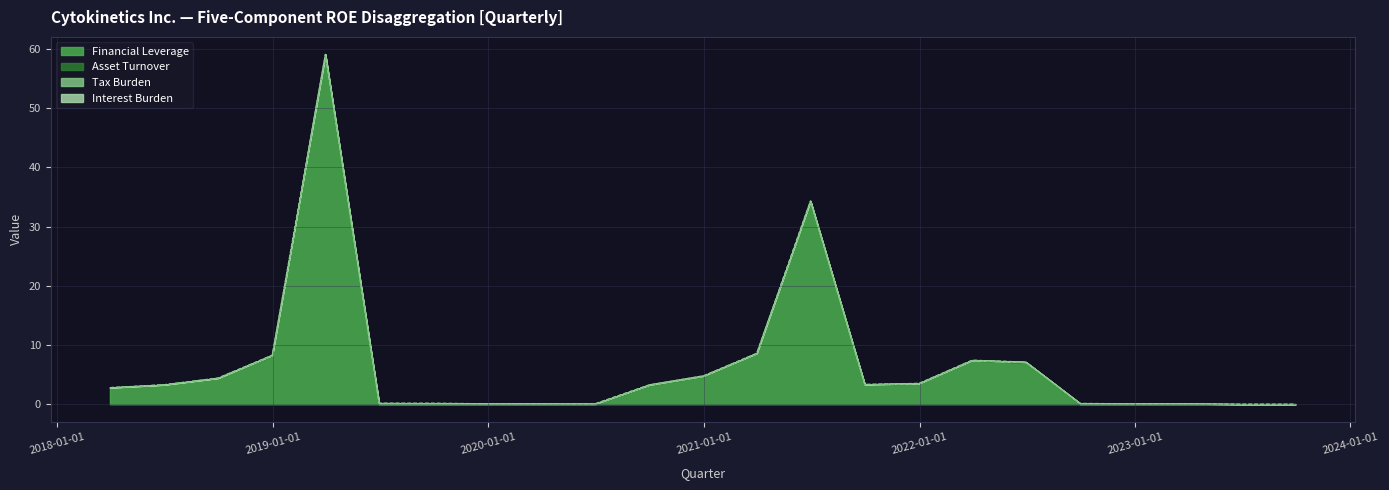

What is the label of the 5th point from the left?

2019-03-31